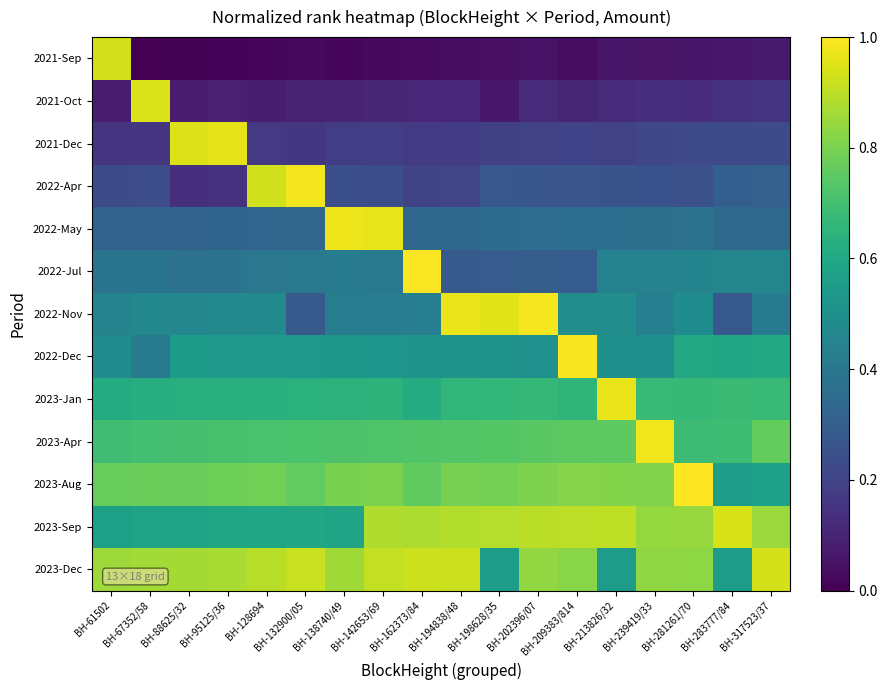

Reading left to right, list all the values displayed in this chart.

2021-Sep: BH-61502=0.9	BH-67352/58=0.0	BH-88625/32=0.0	BH-95125/36=0.0	BH-128694=0.0	BH-132900/05=0.0	BH-138740/49=0.0	BH-142653/69=0.0	BH-162373/84=0.0	BH-194838/48=0.0	BH-198628/35=0.0	BH-202396/07=0.0	BH-209383/814=0.0	BH-213826/32=0.1	BH-239419/33=0.1	BH-281261/70=0.1	BH-283777/84=0.1	BH-317523/37=0.1
2021-Oct: BH-61502=0.1	BH-67352/58=0.9	BH-88625/32=0.1	BH-95125/36=0.1	BH-128694=0.1	BH-132900/05=0.1	BH-138740/49=0.1	BH-142653/69=0.1	BH-162373/84=0.1	BH-194838/48=0.1	BH-198628/35=0.1	BH-202396/07=0.1	BH-209383/814=0.1	BH-213826/32=0.1	BH-239419/33=0.1	BH-281261/70=0.1	BH-283777/84=0.1	BH-317523/37=0.2
2021-Dec: BH-61502=0.2	BH-67352/58=0.2	BH-88625/32=0.9	BH-95125/36=1.0	BH-128694=0.2	BH-132900/05=0.2	BH-138740/49=0.2	BH-142653/69=0.2	BH-162373/84=0.2	BH-194838/48=0.2	BH-198628/35=0.2	BH-202396/07=0.2	BH-209383/814=0.2	BH-213826/32=0.2	BH-239419/33=0.2	BH-281261/70=0.2	BH-283777/84=0.2	BH-317523/37=0.2
2022-Apr: BH-61502=0.2	BH-67352/58=0.2	BH-88625/32=0.1	BH-95125/36=0.1	BH-128694=0.9	BH-132900/05=1.0	BH-138740/49=0.2	BH-142653/69=0.2	BH-162373/84=0.2	BH-194838/48=0.2	BH-198628/35=0.3	BH-202396/07=0.3	BH-209383/814=0.3	BH-213826/32=0.3	BH-239419/33=0.3	BH-281261/70=0.2	BH-283777/84=0.3	BH-317523/37=0.3
2022-May: BH-61502=0.3	BH-67352/58=0.3	BH-88625/32=0.3	BH-95125/36=0.3	BH-128694=0.3	BH-132900/05=0.3	BH-138740/49=1.0	BH-142653/69=1.0	BH-162373/84=0.3	BH-194838/48=0.3	BH-198628/35=0.4	BH-202396/07=0.4	BH-209383/814=0.4	BH-213826/32=0.4	BH-239419/33=0.4	BH-281261/70=0.4	BH-283777/84=0.3	BH-317523/37=0.3
2022-Jul: BH-61502=0.4	BH-67352/58=0.4	BH-88625/32=0.4	BH-95125/36=0.4	BH-128694=0.4	BH-132900/05=0.4	BH-138740/49=0.4	BH-142653/69=0.4	BH-162373/84=1.0	BH-194838/48=0.3	BH-198628/35=0.3	BH-202396/07=0.3	BH-209383/814=0.3	BH-213826/32=0.4	BH-239419/33=0.4	BH-281261/70=0.5	BH-283777/84=0.5	BH-317523/37=0.5
2022-Nov: BH-61502=0.4	BH-67352/58=0.5	BH-88625/32=0.5	BH-95125/36=0.5	BH-128694=0.5	BH-132900/05=0.3	BH-138740/49=0.4	BH-142653/69=0.4	BH-162373/84=0.4	BH-194838/48=1.0	BH-198628/35=1.0	BH-202396/07=1.0	BH-209383/814=0.5	BH-213826/32=0.5	BH-239419/33=0.4	BH-281261/70=0.5	BH-283777/84=0.3	BH-317523/37=0.4
2022-Dec: BH-61502=0.5	BH-67352/58=0.4	BH-88625/32=0.5	BH-95125/36=0.5	BH-128694=0.5	BH-132900/05=0.5	BH-138740/49=0.5	BH-142653/69=0.5	BH-162373/84=0.5	BH-194838/48=0.5	BH-198628/35=0.5	BH-202396/07=0.5	BH-209383/814=1.0	BH-213826/32=0.5	BH-239419/33=0.5	BH-281261/70=0.6	BH-283777/84=0.6	BH-317523/37=0.6
2023-Jan: BH-61502=0.6	BH-67352/58=0.6	BH-88625/32=0.6	BH-95125/36=0.6	BH-128694=0.6	BH-132900/05=0.6	BH-138740/49=0.6	BH-142653/69=0.6	BH-162373/84=0.6	BH-194838/48=0.7	BH-198628/35=0.7	BH-202396/07=0.7	BH-209383/814=0.7	BH-213826/32=1.0	BH-239419/33=0.7	BH-281261/70=0.7	BH-283777/84=0.7	BH-317523/37=0.7
2023-Apr: BH-61502=0.7	BH-67352/58=0.7	BH-88625/32=0.7	BH-95125/36=0.7	BH-128694=0.7	BH-132900/05=0.7	BH-138740/49=0.7	BH-142653/69=0.7	BH-162373/84=0.7	BH-194838/48=0.7	BH-198628/35=0.7	BH-202396/07=0.7	BH-209383/814=0.7	BH-213826/32=0.8	BH-239419/33=1.0	BH-281261/70=0.7	BH-283777/84=0.7	BH-317523/37=0.8
2023-Aug: BH-61502=0.8	BH-67352/58=0.8	BH-88625/32=0.8	BH-95125/36=0.8	BH-128694=0.8	BH-132900/05=0.8	BH-138740/49=0.8	BH-142653/69=0.8	BH-162373/84=0.8	BH-194838/48=0.8	BH-198628/35=0.8	BH-202396/07=0.8	BH-209383/814=0.8	BH-213826/32=0.8	BH-239419/33=0.8	BH-281261/70=1.0	BH-283777/84=0.6	BH-317523/37=0.6
2023-Sep: BH-61502=0.6	BH-67352/58=0.6	BH-88625/32=0.6	BH-95125/36=0.6	BH-128694=0.6	BH-132900/05=0.6	BH-138740/49=0.6	BH-142653/69=0.9	BH-162373/84=0.9	BH-194838/48=0.9	BH-198628/35=0.9	BH-202396/07=0.9	BH-209383/814=0.9	BH-213826/32=0.9	BH-239419/33=0.8	BH-281261/70=0.8	BH-283777/84=0.9	BH-317523/37=0.8
2023-Dec: BH-61502=0.9	BH-67352/58=0.9	BH-88625/32=0.9	BH-95125/36=0.9	BH-128694=0.9	BH-132900/05=0.9	BH-138740/49=0.9	BH-142653/69=0.9	BH-162373/84=0.9	BH-194838/48=0.9	BH-198628/35=0.6	BH-202396/07=0.8	BH-209383/814=0.8	BH-213826/32=0.6	BH-239419/33=0.8	BH-281261/70=0.8	BH-283777/84=0.5	BH-317523/37=0.9